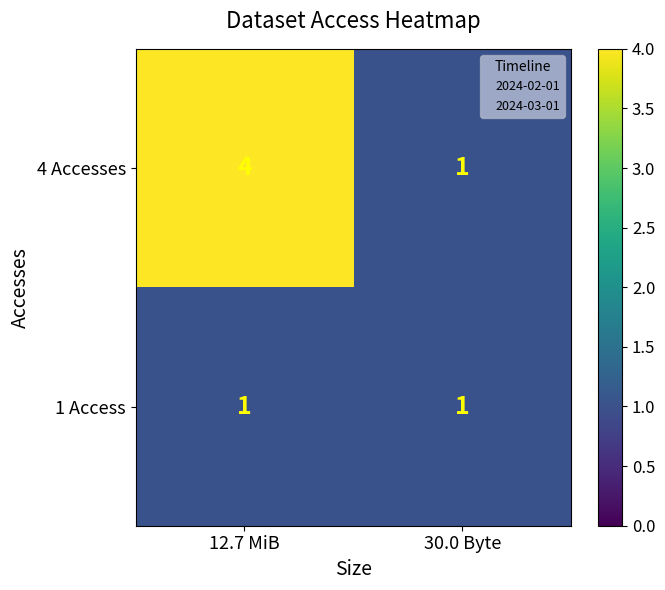

List the series in order of their overall mean, highest first.

4 Accesses, 1 Access